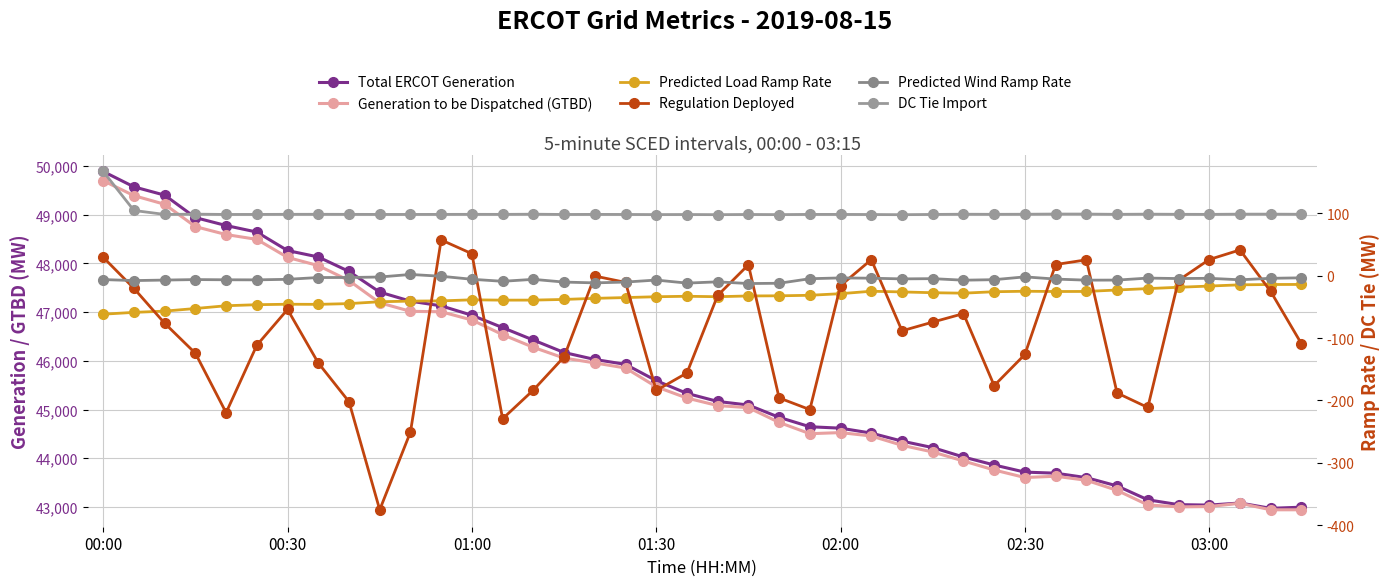

At which label does Generation to be Dispatched (GTBD) reach its peak?

00:00